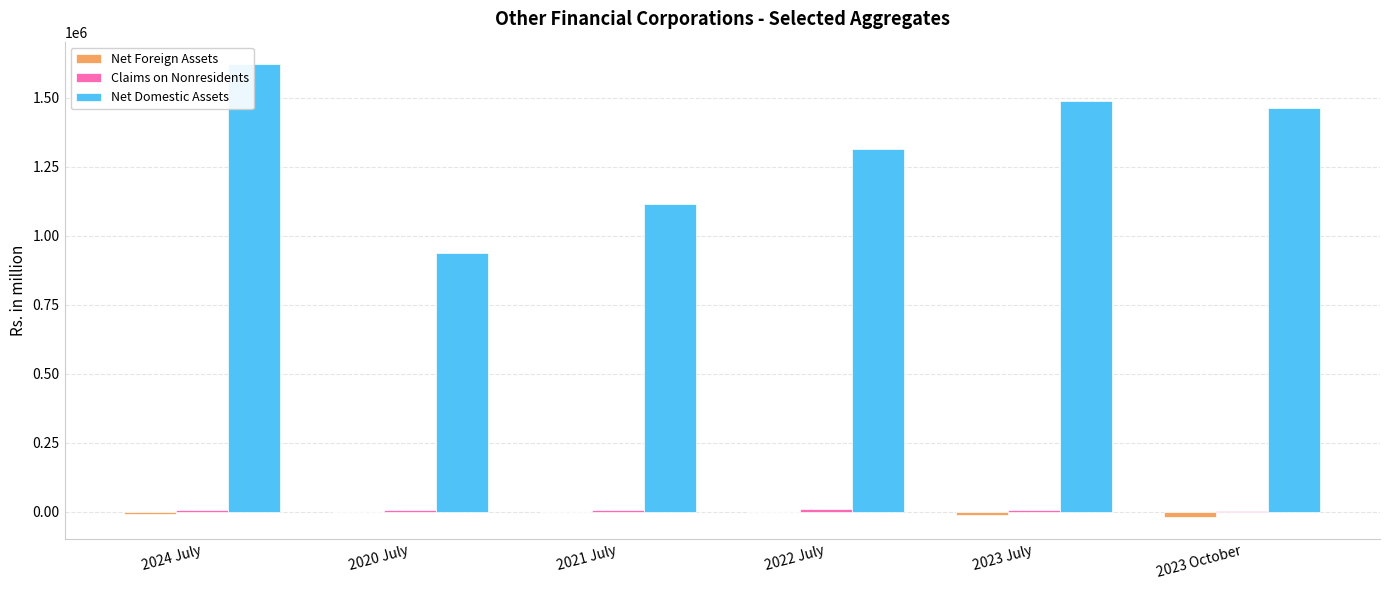

The Net Domestic Assets series shows 1462311.3 at 2023 October. True or false?

True